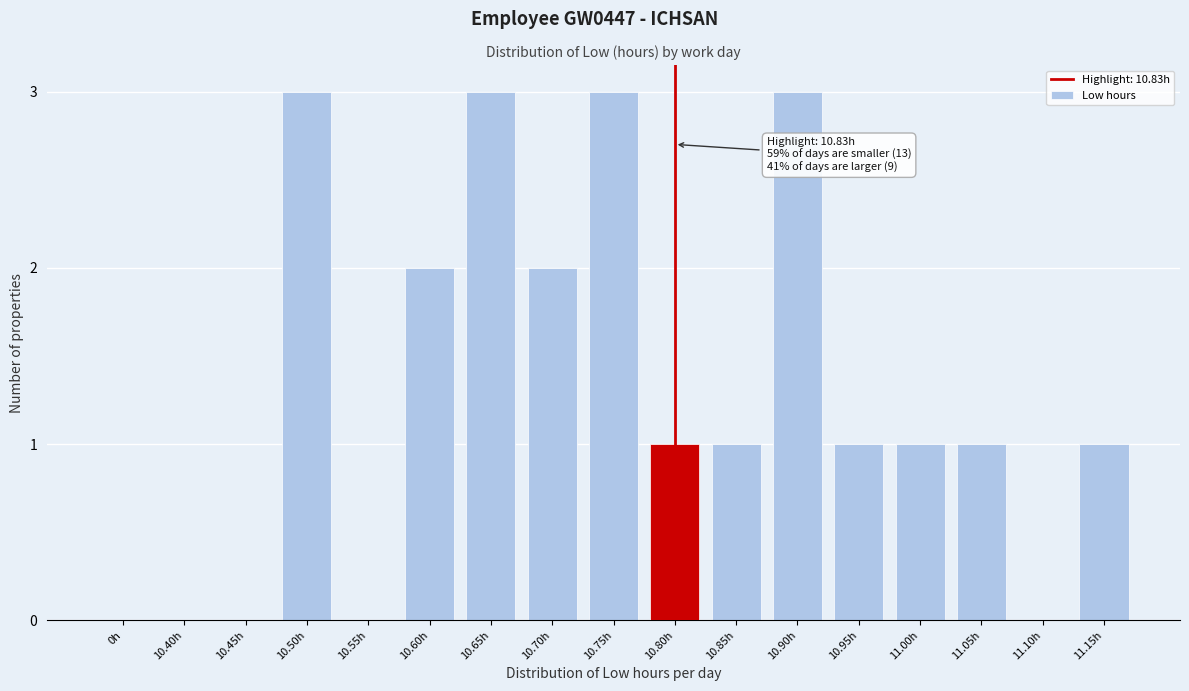

Reading left to right, transcribe all the data shown in this chart.

0h=0	10.40h=0	10.45h=0	10.50h=3	10.55h=0	10.60h=2	10.65h=3	10.70h=2	10.75h=3	10.80h=1	10.85h=1	10.90h=3	10.95h=1	11.00h=1	11.05h=1	11.10h=0	11.15h=1